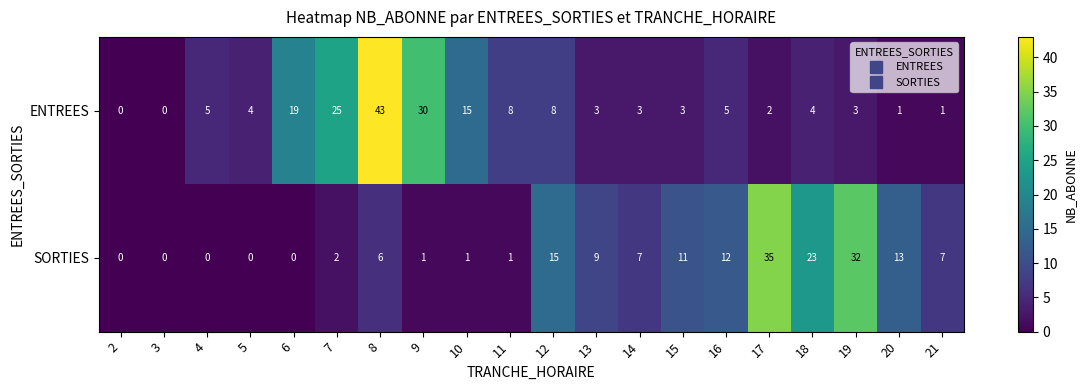

Which category has the highest value in the SORTIES series?

17